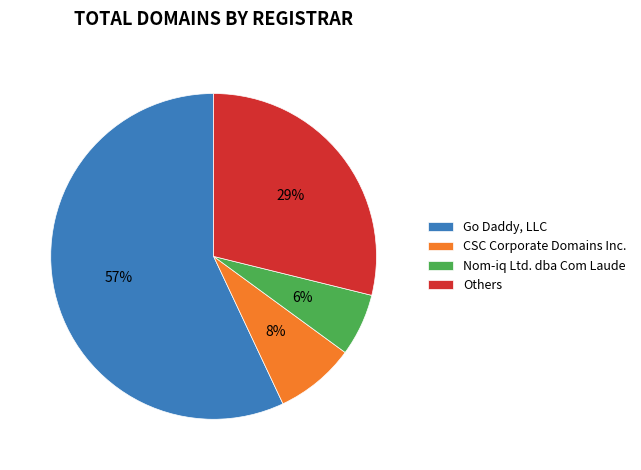

True or false: Nom-iq Ltd. dba Com Laude accounts for 21% of the total.

False